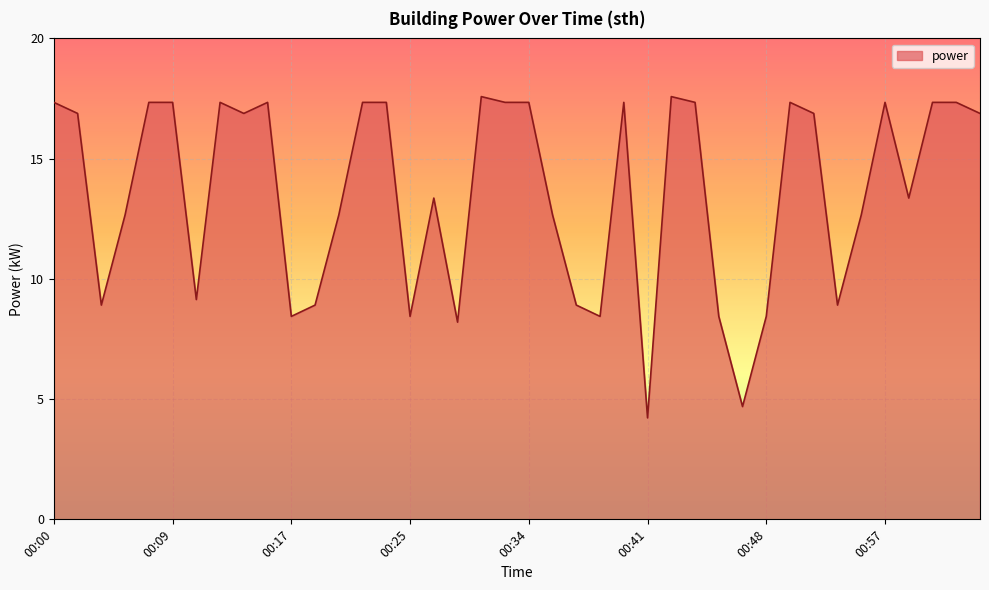

What is the maximum value shown in the chart?

17.6